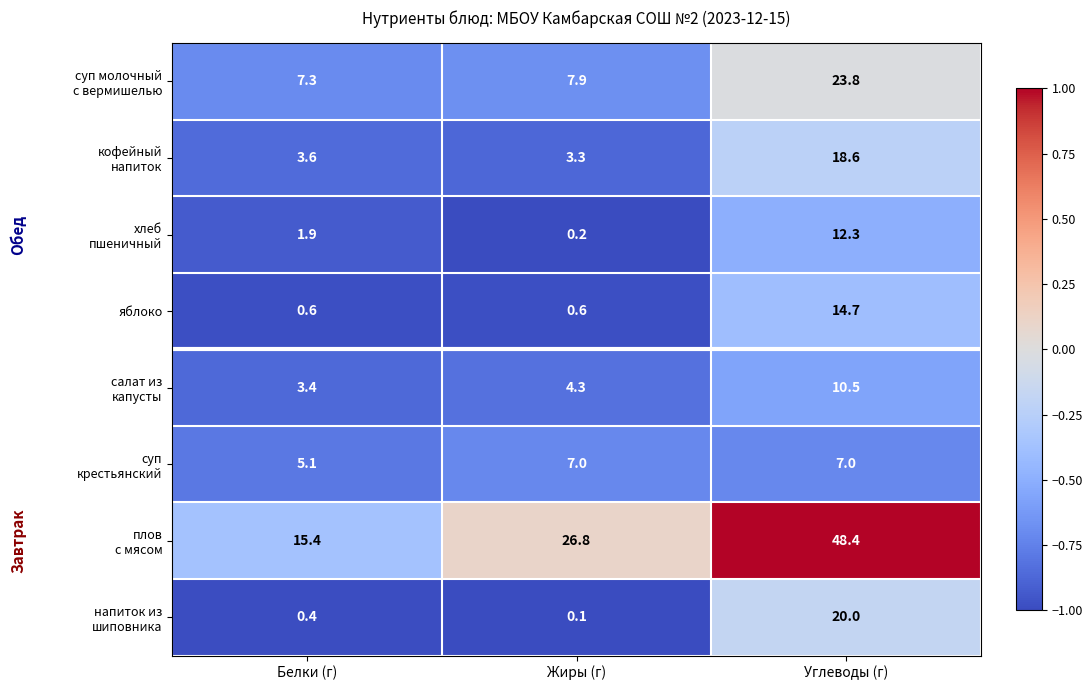

What is the total value across all series at Жиры (г)?

50.2